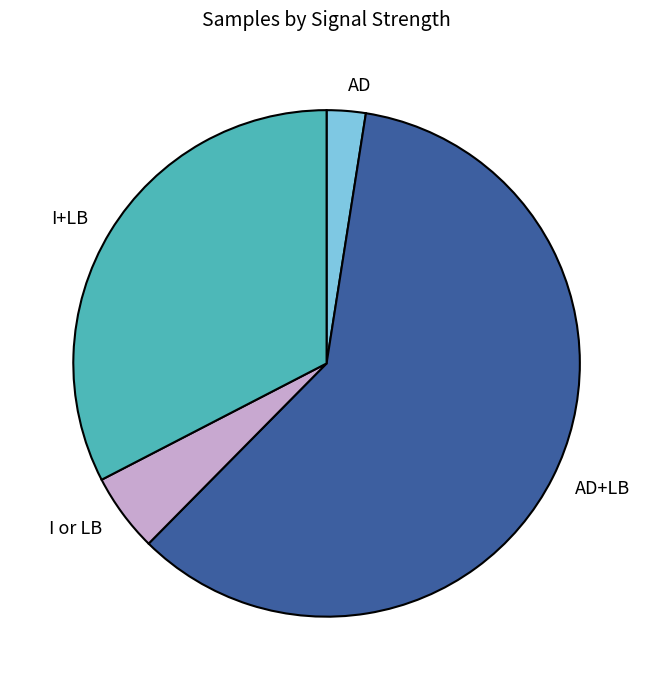

Is it true that AD+LB is 52% of the pie?

False